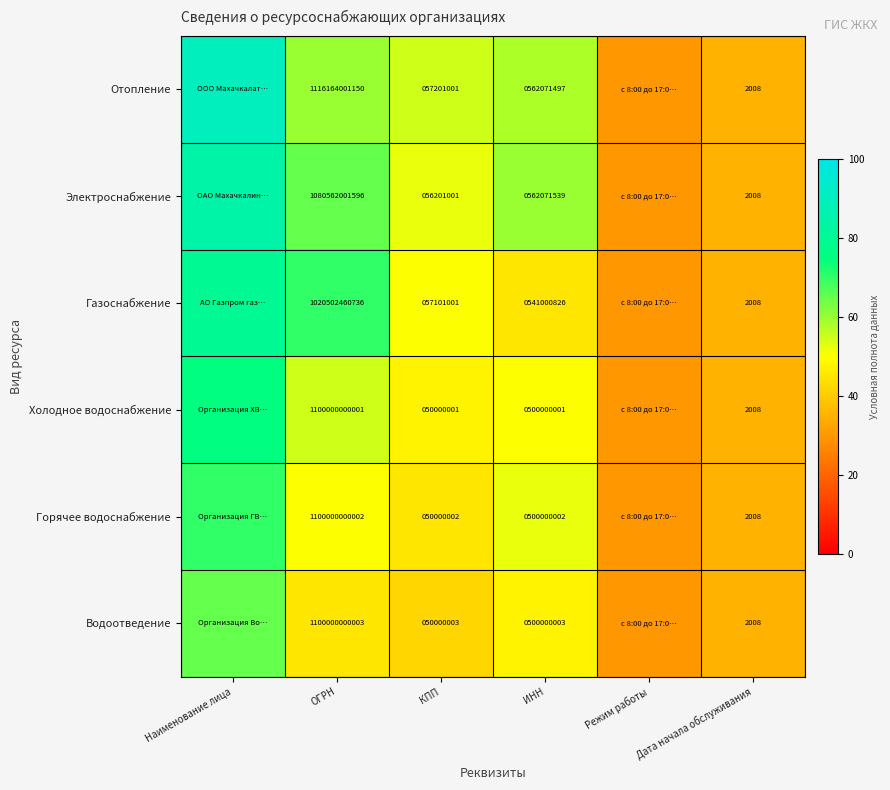

Which has a higher value, Наименование лица or КПП?

Наименование лица